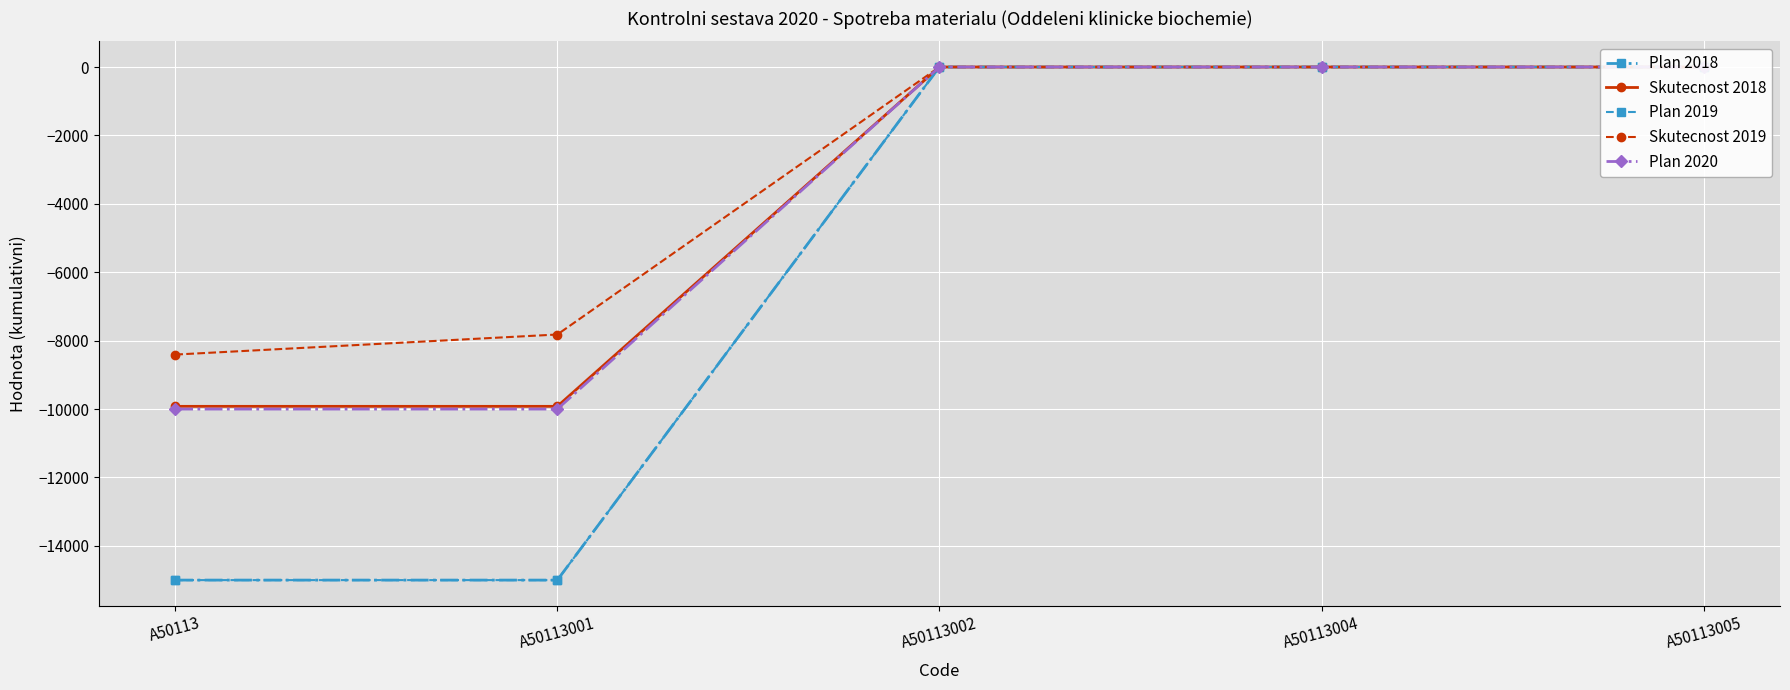

What are all the series names shown in the legend?

Plan 2018, Skutecnost 2018, Plan 2019, Skutecnost 2019, Plan 2020